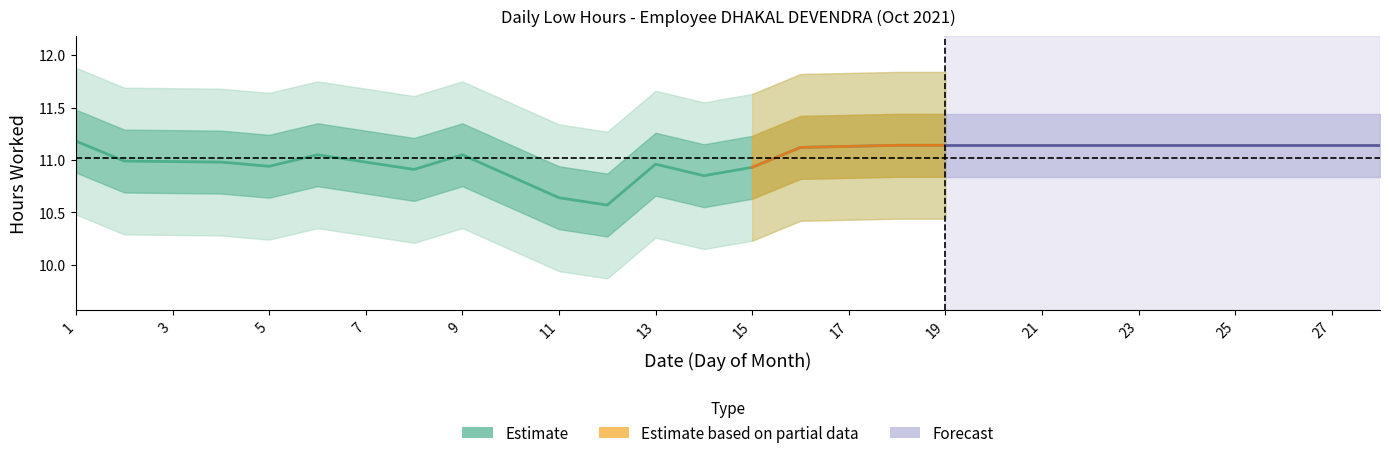

What is the sum of the values at 4 and 13?

21.9